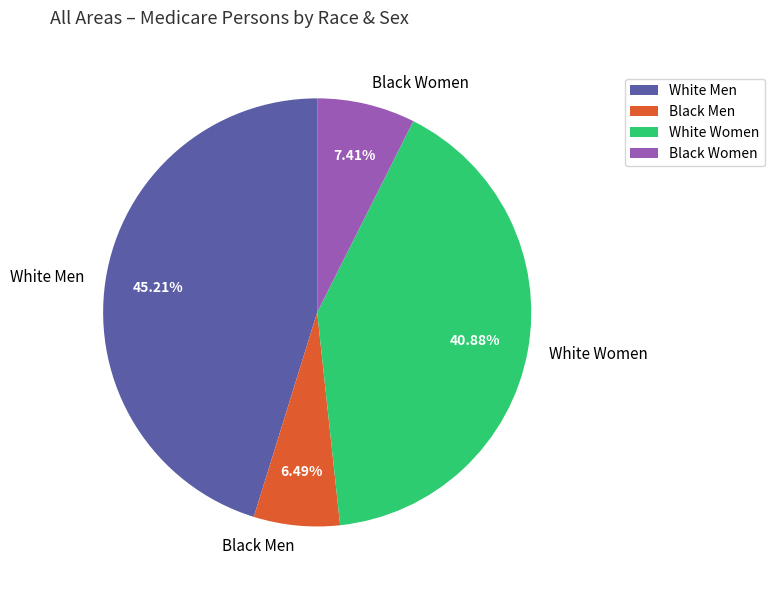

Which has a higher value, Black Women or White Women?

White Women